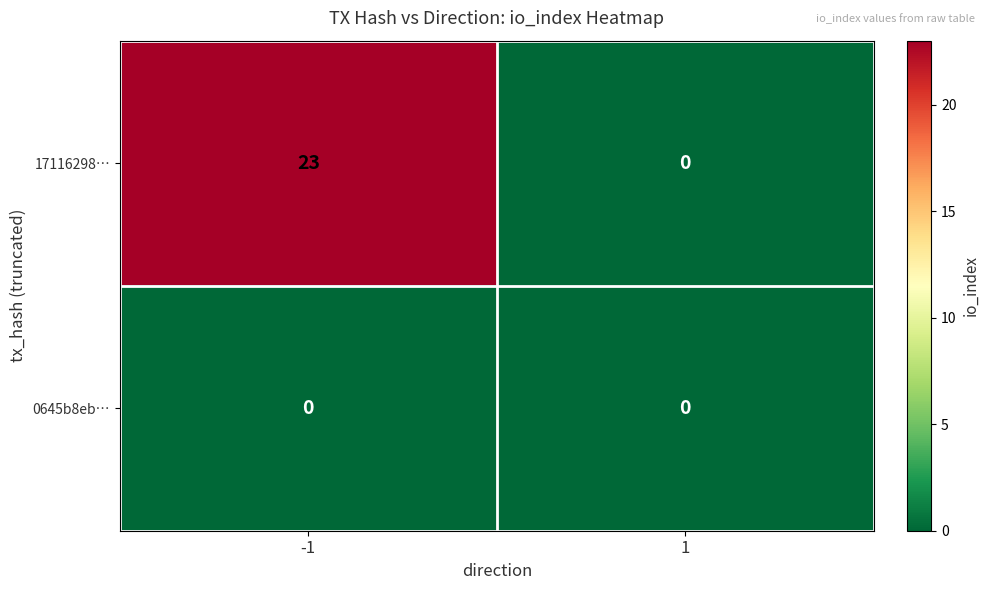

The 17116298… series shows 33 at -1. True or false?

False